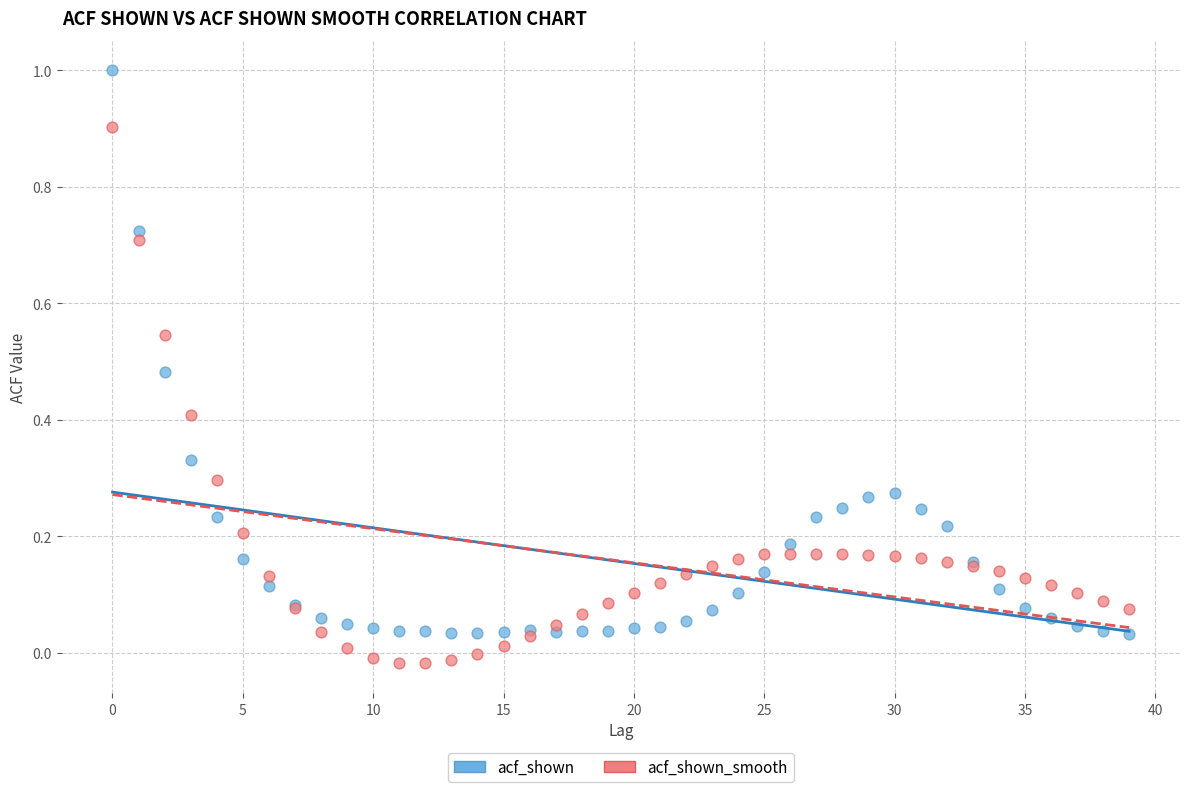

Which series has the largest Y range (max minus min)?

acf_shown